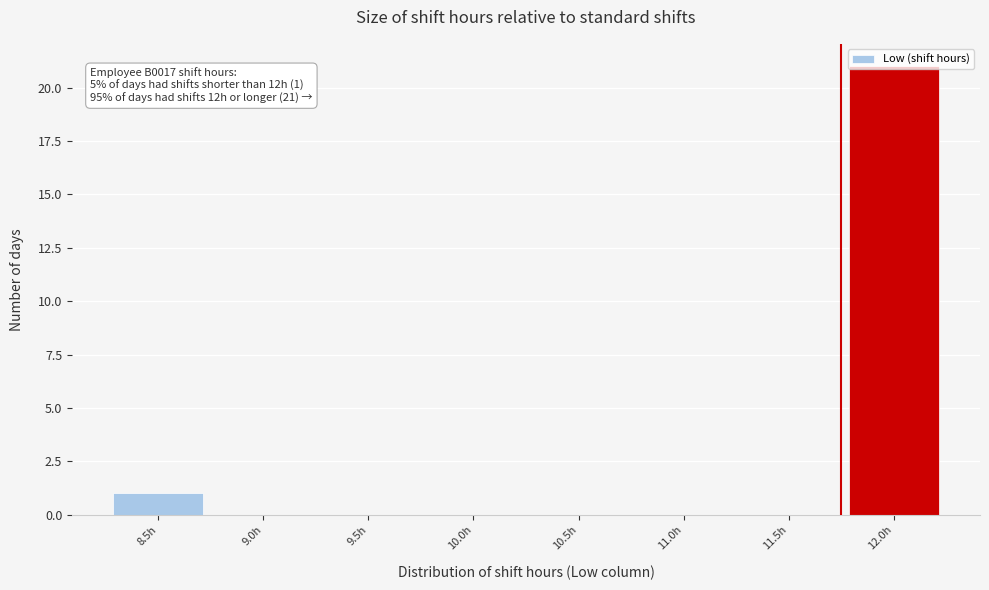

Where is the data nearest to the value 10?

8.5h